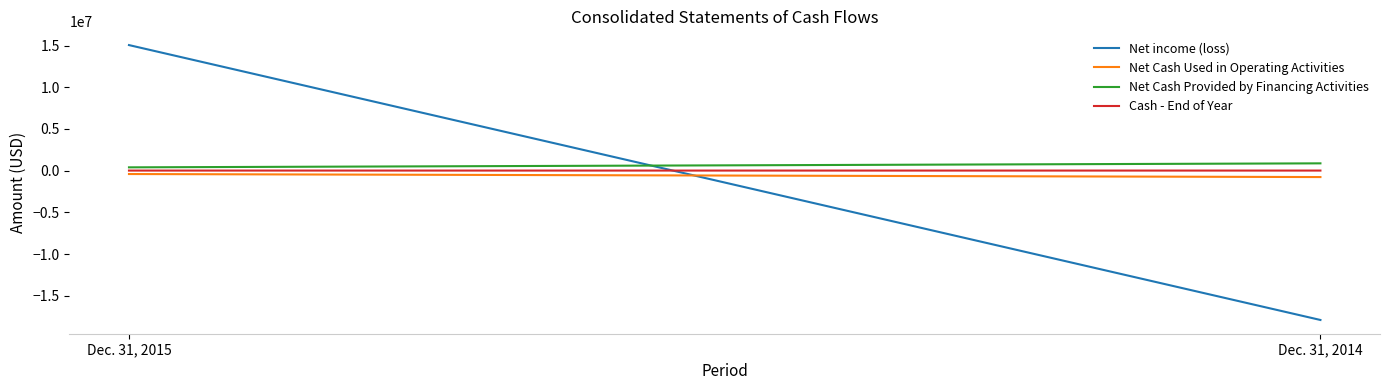

What is the value of the Net Cash Used in Operating Activities point at the 2nd from the left?

-764929